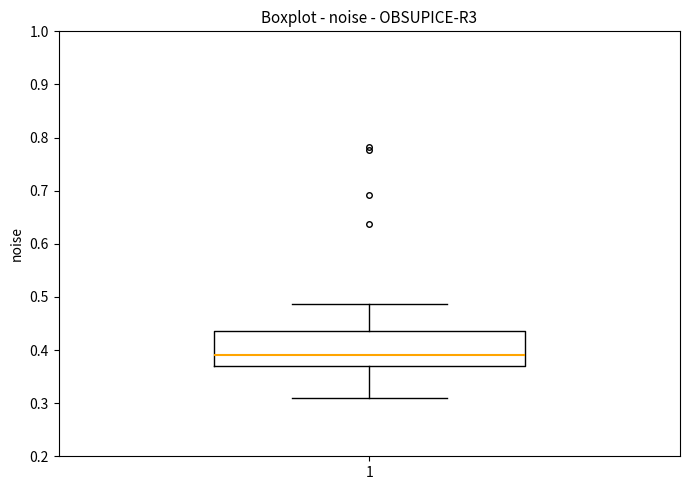

Where is the lower edge of the box at x = 1 on the y-axis? The values are not printed on the chart, so give them approximately, as read against the axis.

0.37